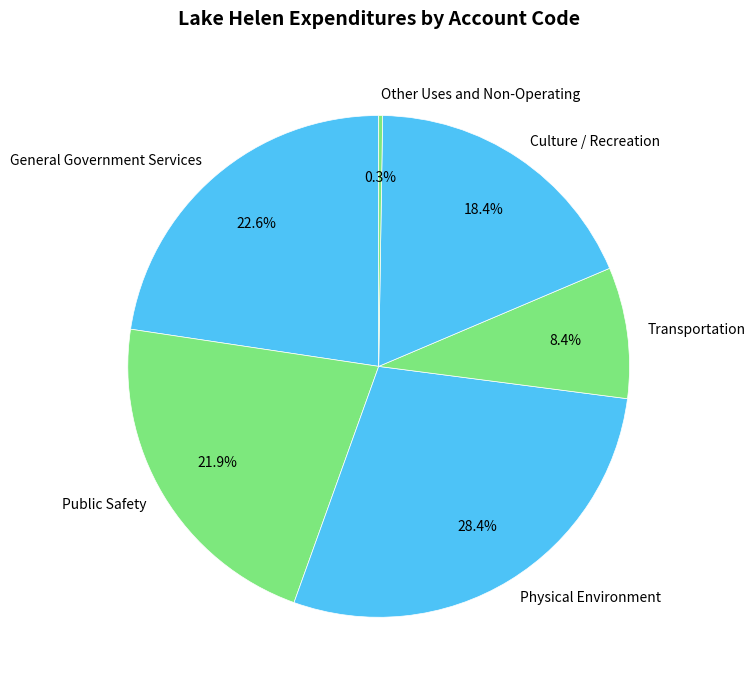

Is there a majority slice in this chart?

No